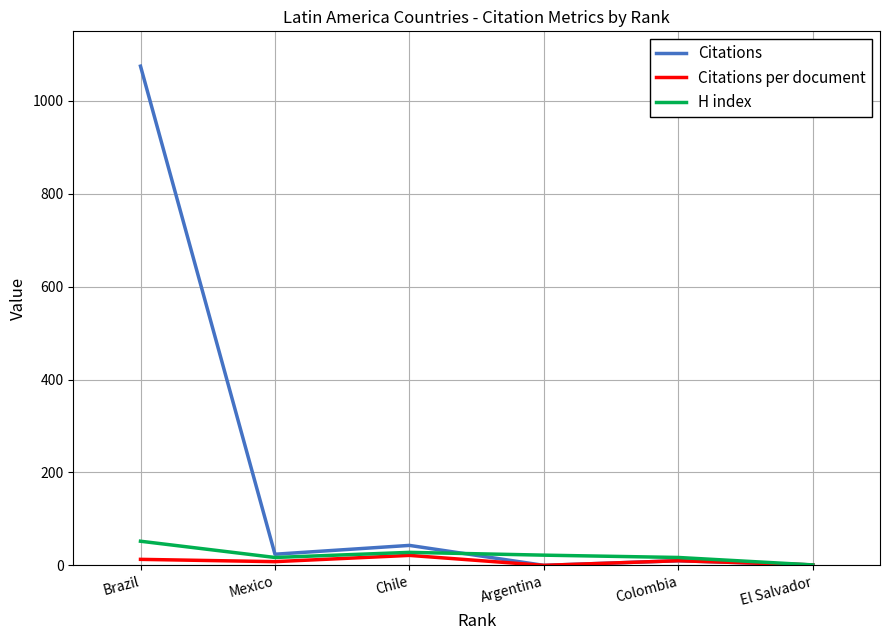

Does the chart display data point markers on the line(s)?

No